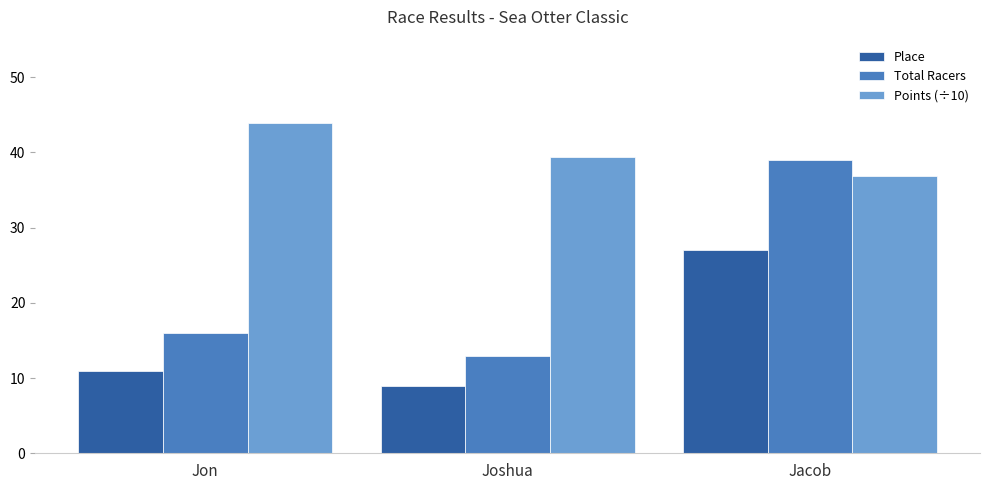

How many groups of bars are there?

3